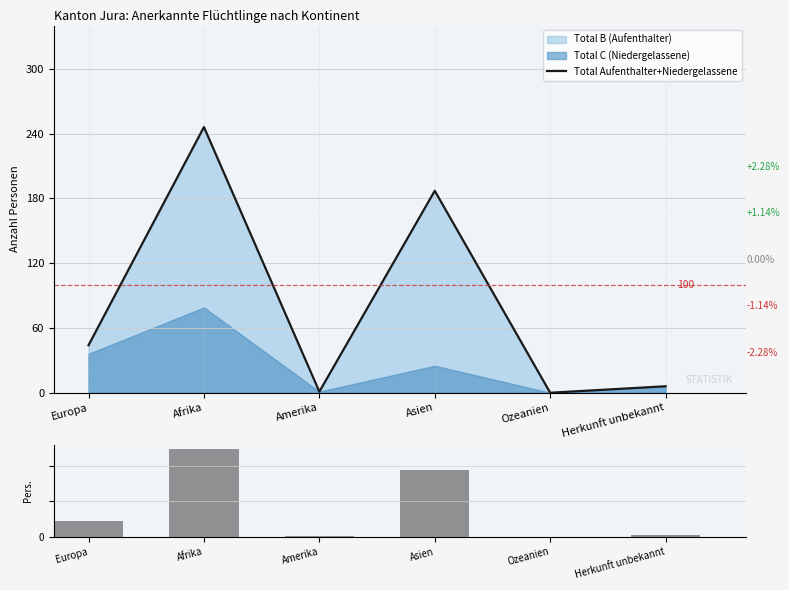

Reading left to right, list all the values displayed in this chart.

Total Aufenthalter+Niedergelassene: 44	246	1	187	0	6
Frauen + Männer: 44	246	1	187	0	6